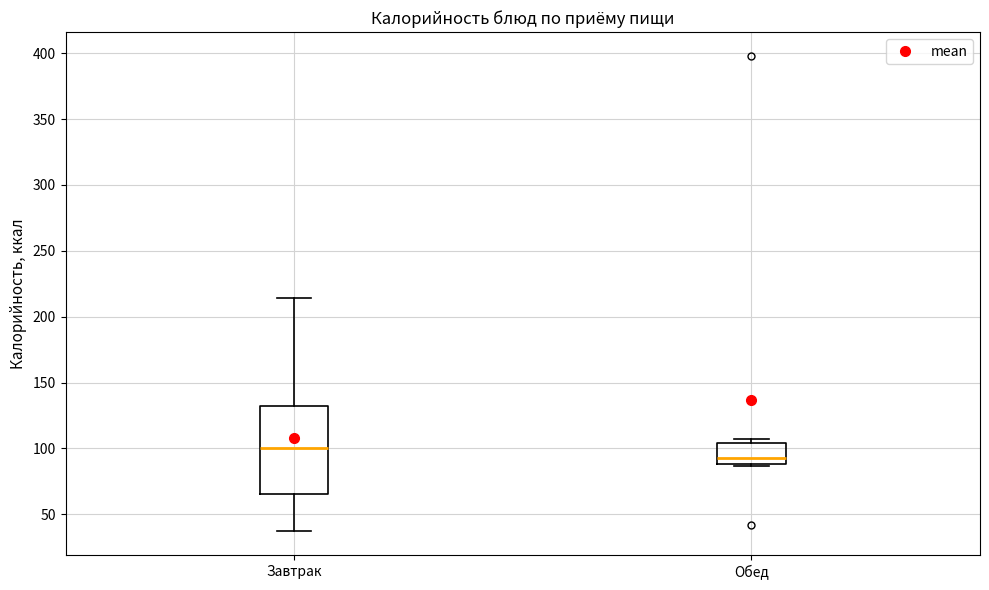

Reading left to right, transcribe this box plot: for each box, give where its median line is, the range the box spans, and where its two whiskers end, as read against the y-axis. The values are not printed on the chart, so give them approximately, as read against the axis.

Завтрак: median 100, box 65 to 130, whiskers 35 to 215
Обед: median 95, box 90 to 105, whiskers 85 to 105 (just above the box's upper edge)